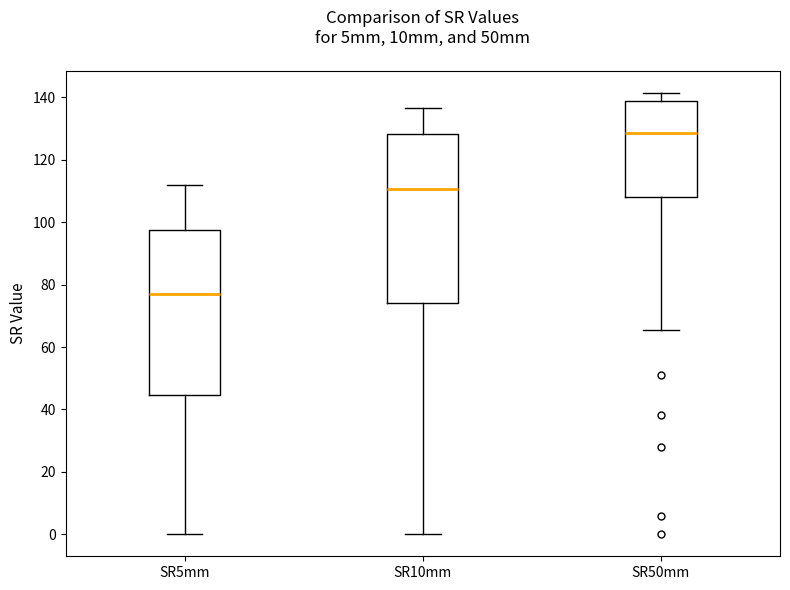

Reading left to right, transcribe this box plot: for each box, give where its median line is, the range the box spans, and where its two whiskers end, as read against the y-axis. The values are not printed on the chart, so give them approximately, as read against the axis.

SR5mm: median 76, box 44 to 98, whiskers 0 to 112
SR10mm: median 110, box 74 to 128, whiskers 0 to 136
SR50mm: median 128, box 108 to 138, whiskers 66 to 142